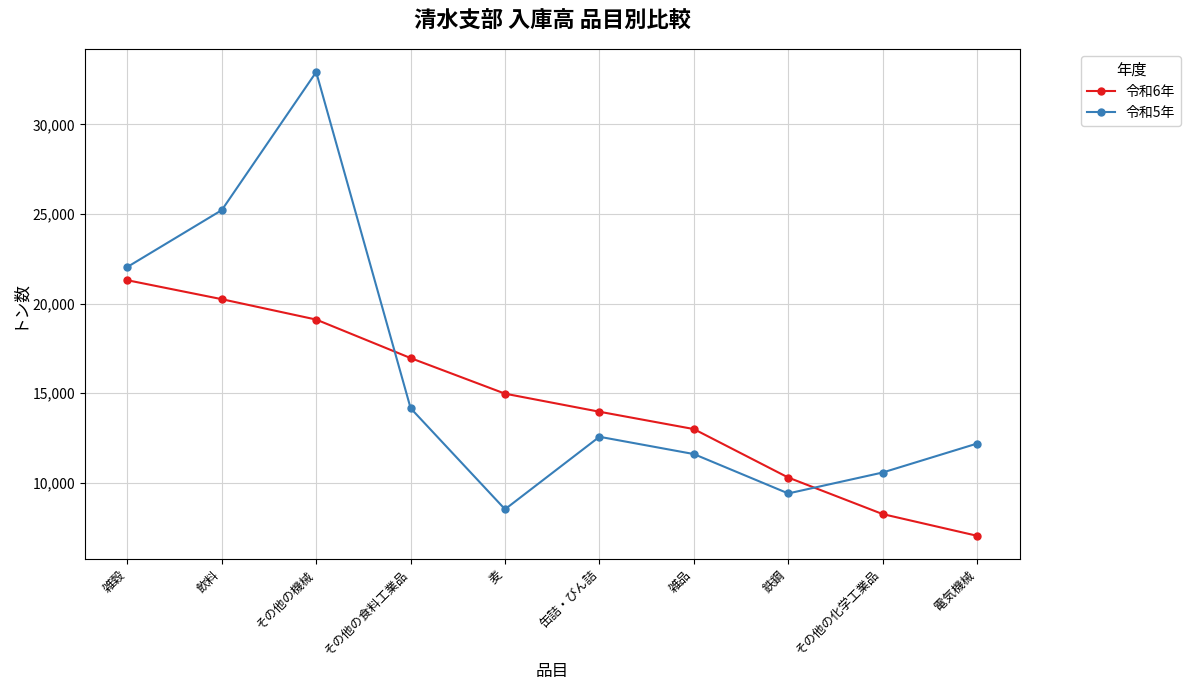

What is the maximum value shown in the chart?

32926